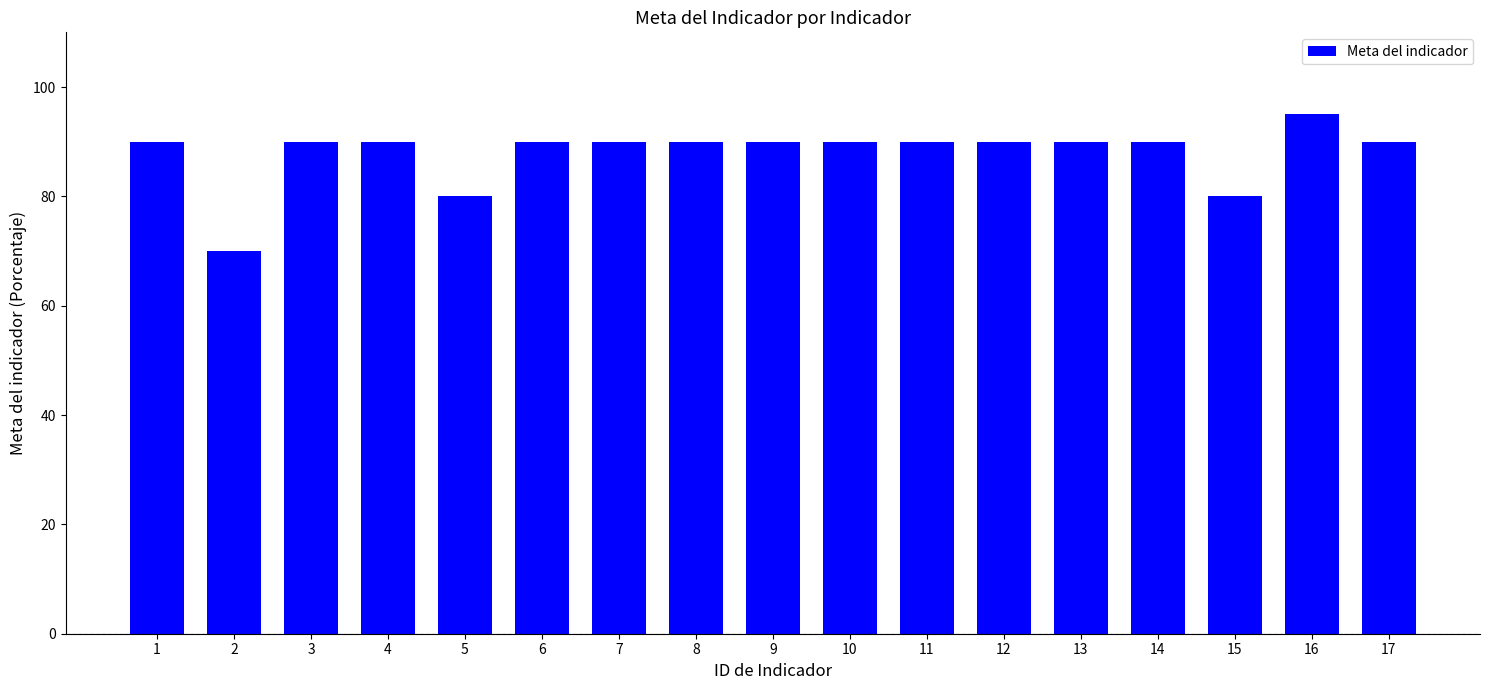

What is the maximum value shown in the chart?

95